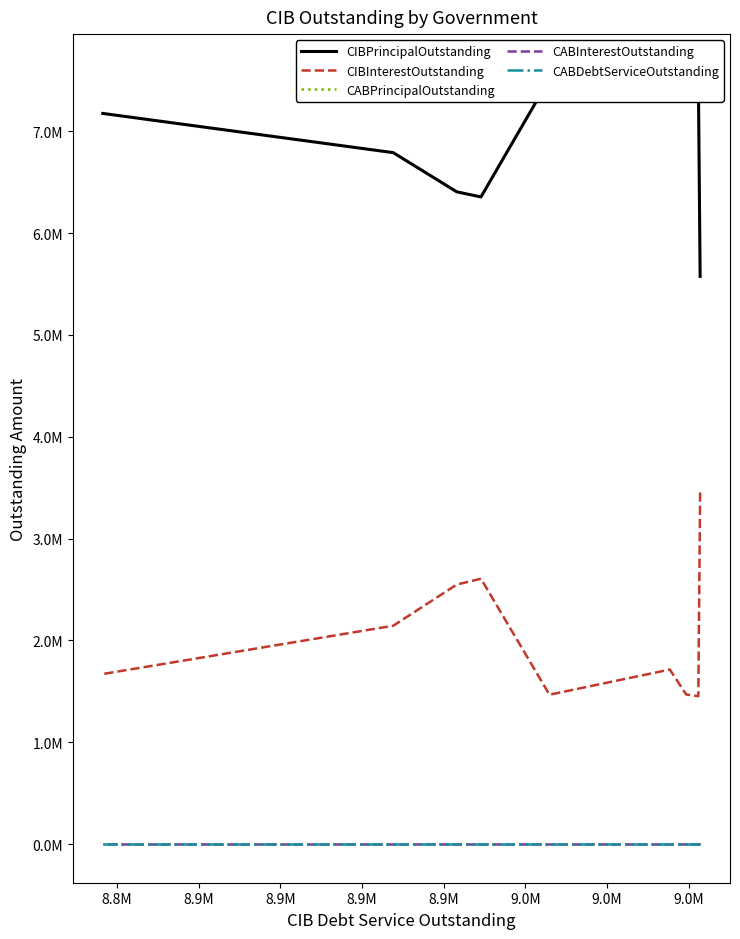

True or false: CIBInterestOutstanding and CIBPrincipalOutstanding intersect in this chart.

False